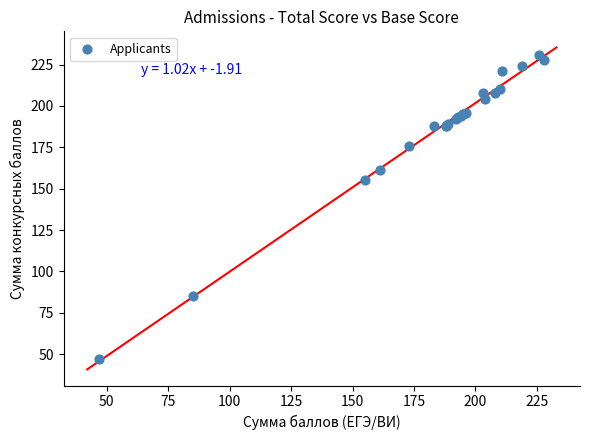

What Y value in the scatter plot is closest to 139?

155